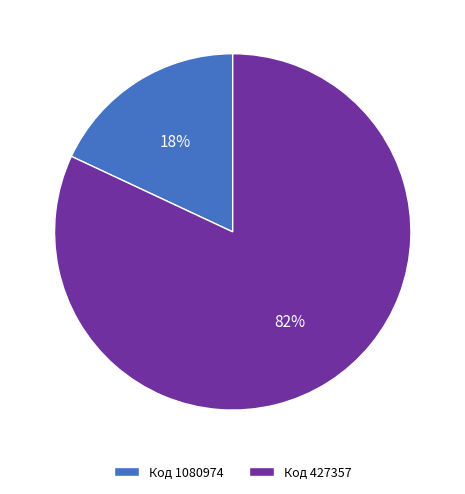

Combined, do Код 427357 and Код 1080974 account for over 50%?

Yes